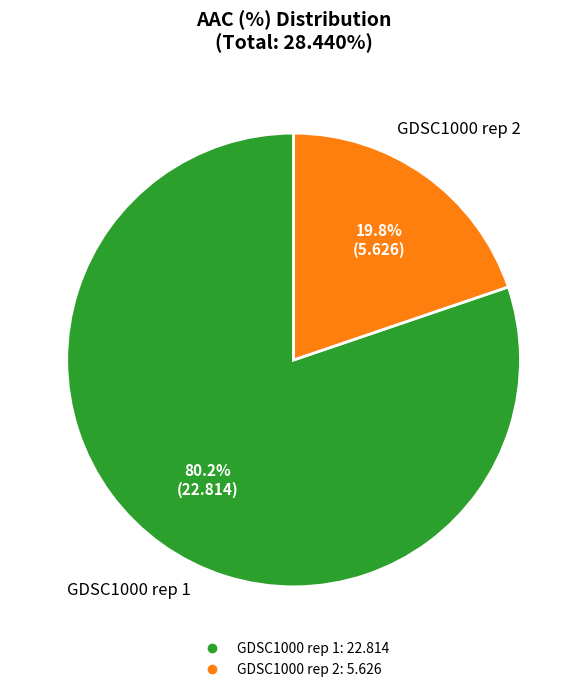

To the nearest percent, what is the average slice percentage?

50%